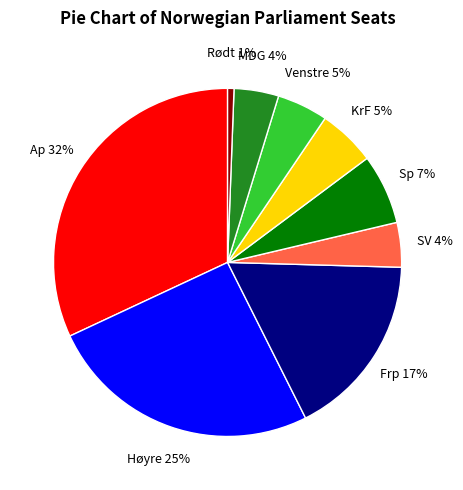

To the nearest percent, what is the average slice percentage?

11%